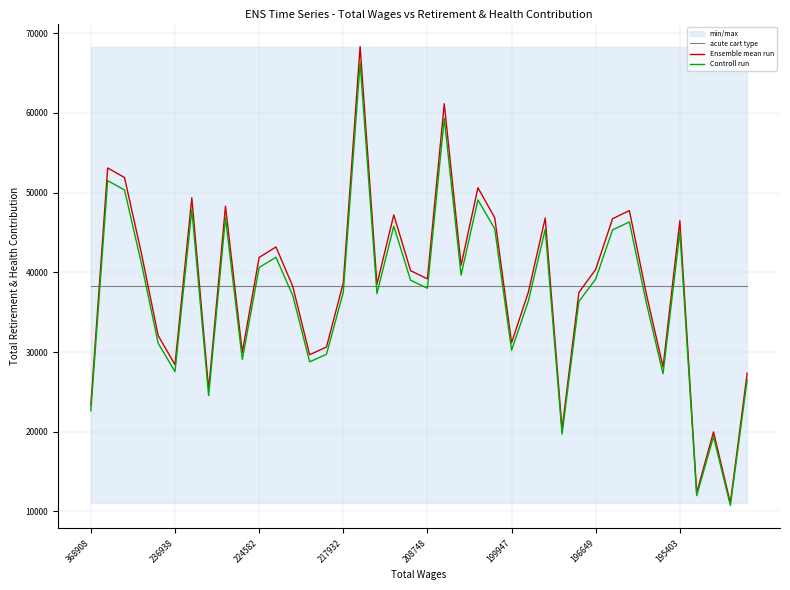

What is the highest value of the acute cart type series?

38253.1